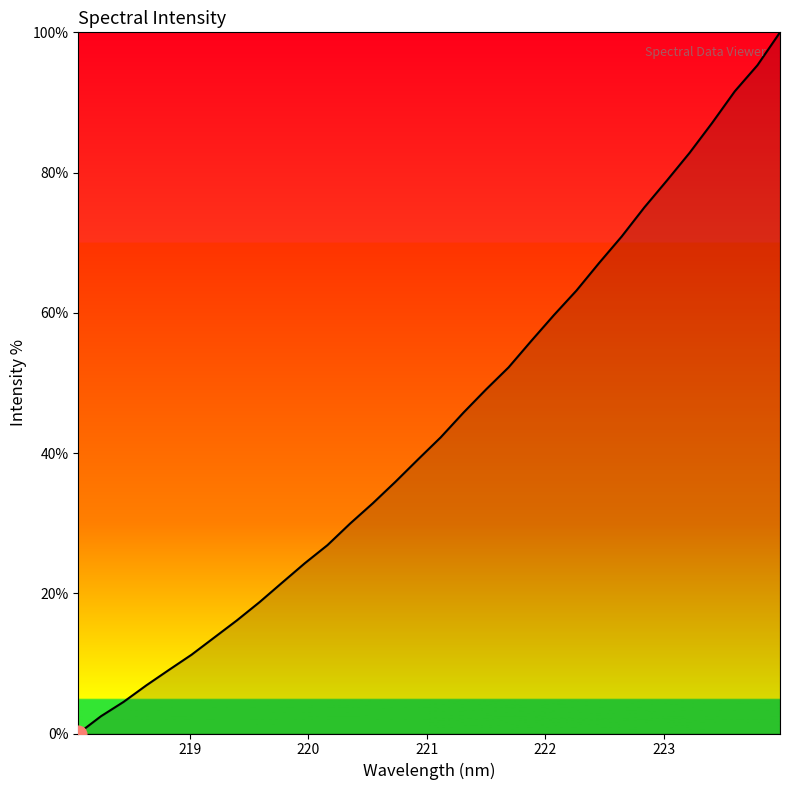

What is the greatest value displayed?

100.0